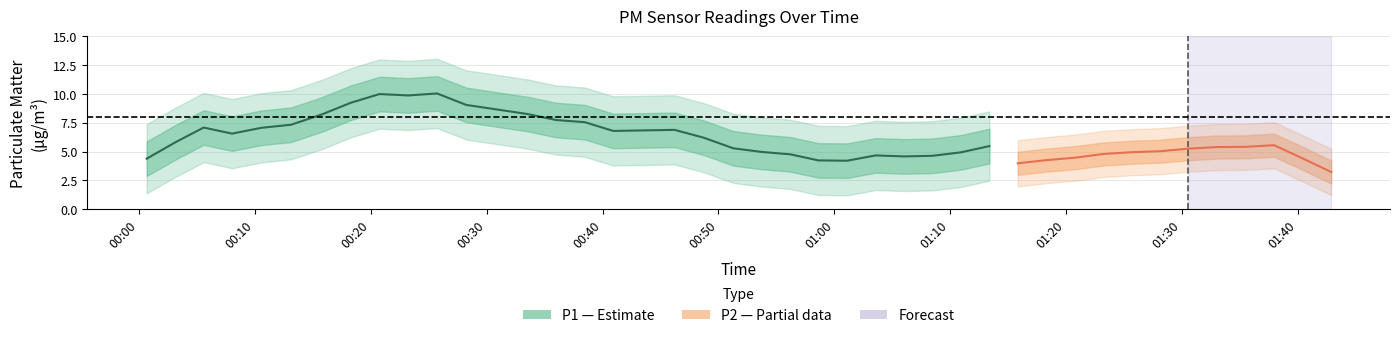

List the series in order of their peak value, highest first.

P1, P2